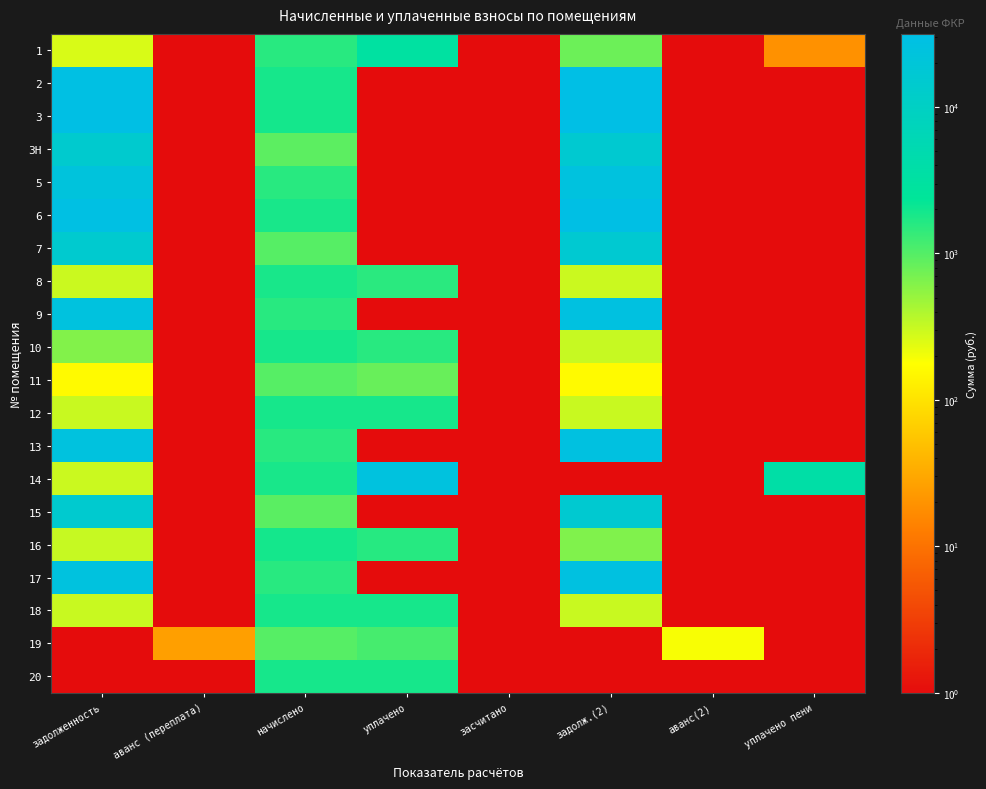

What is the greatest value displayed?

31566.9